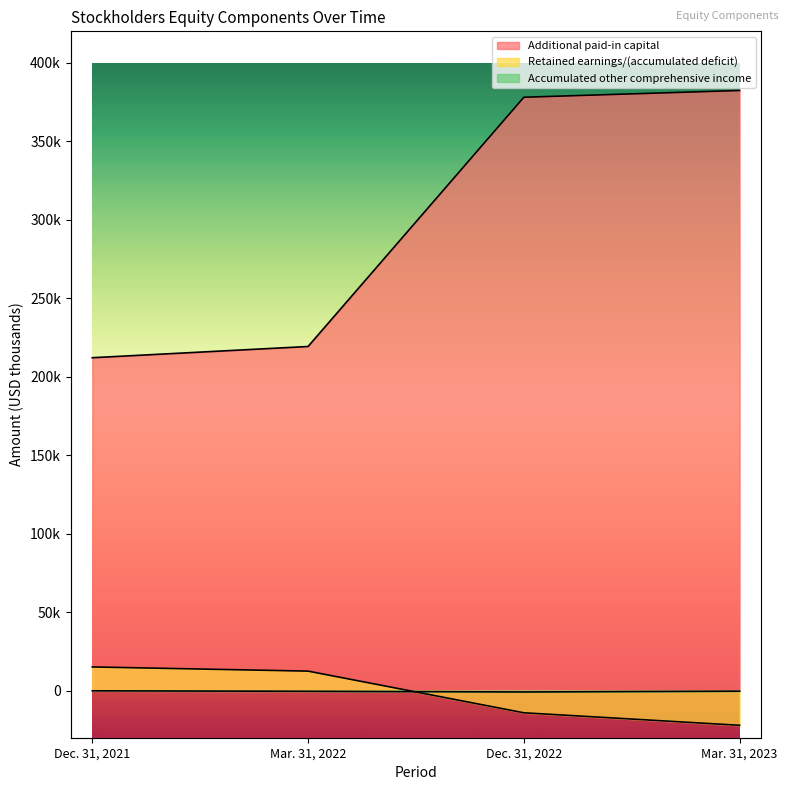

What is the value of the Additional paid-in capital point at the 1st from the left?

212077